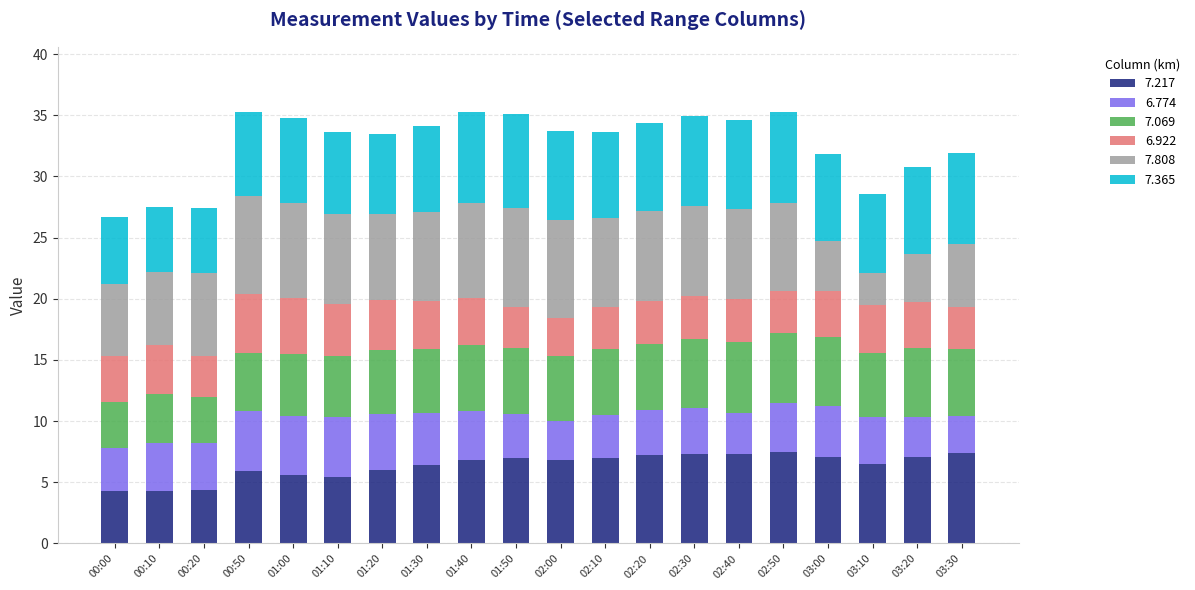

What is the total value across all series at 01:00?

34.8